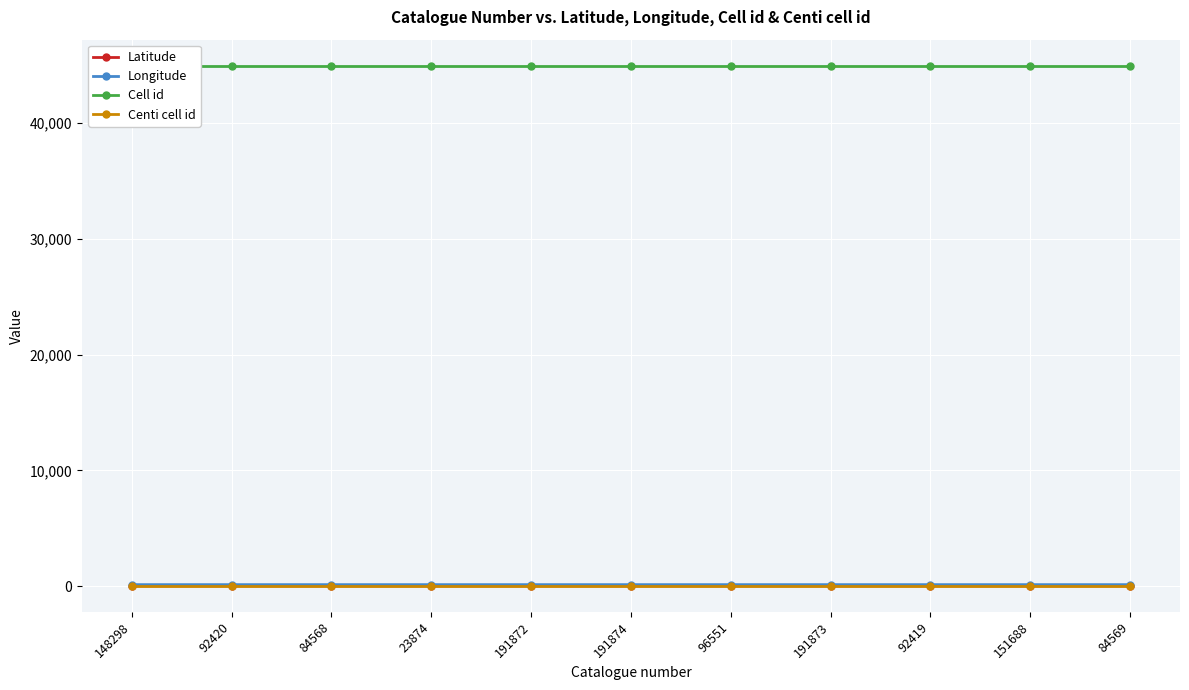

Which category has the highest value across all series?

148298